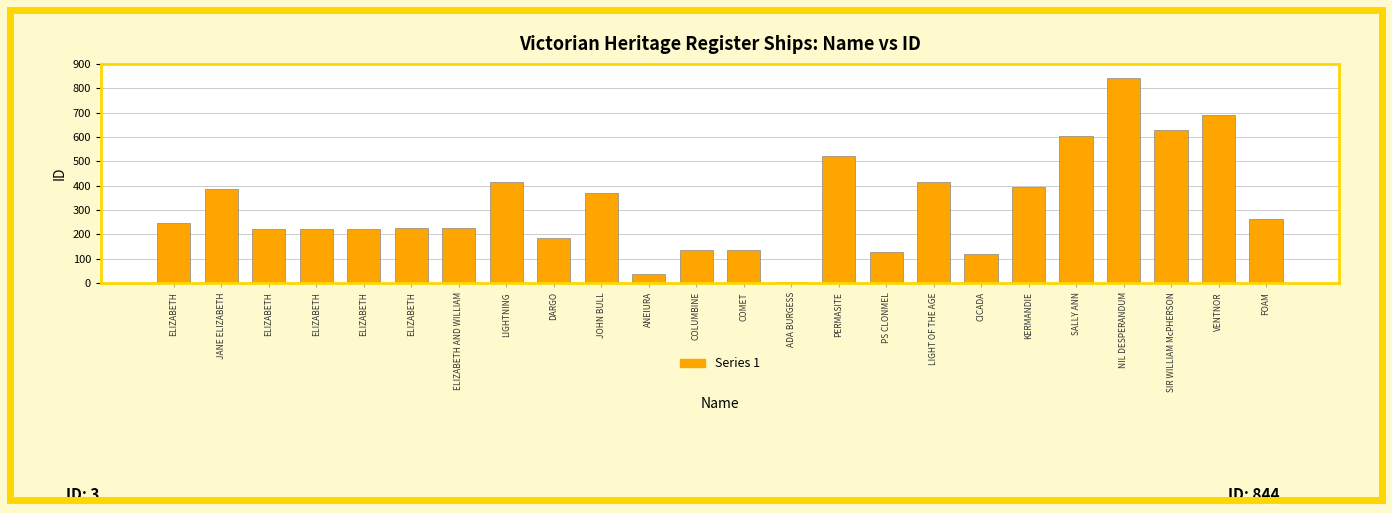

Rank the categories by value from highest to lowest.

NIL DESPERANDUM, VENTNOR, SIR WILLIAM McPHERSON, SALLY ANN, PERMASITE, LIGHTNING, LIGHT OF THE AGE, KERMANDIE, JANE ELIZABETH, JOHN BULL, FOAM, ELIZABETH, ELIZABETH AND WILLIAM, ELIZABETH, ELIZABETH, ELIZABETH, ELIZABETH, DARGO, COMET, COLUMBINE, PS CLONMEL, CICADA, ANEIURA, ADA BURGESS